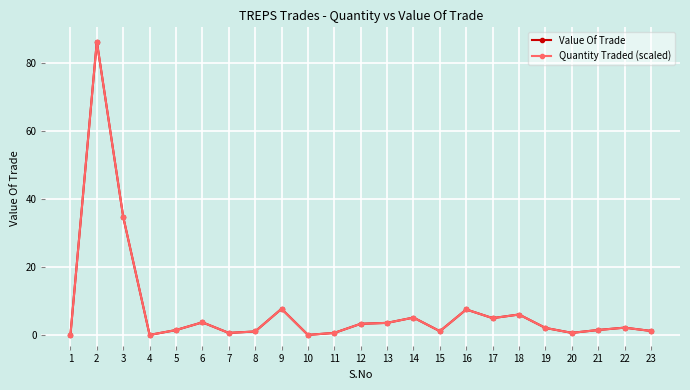

What is the average value of the Quantity Traded (scaled) series?

7.6